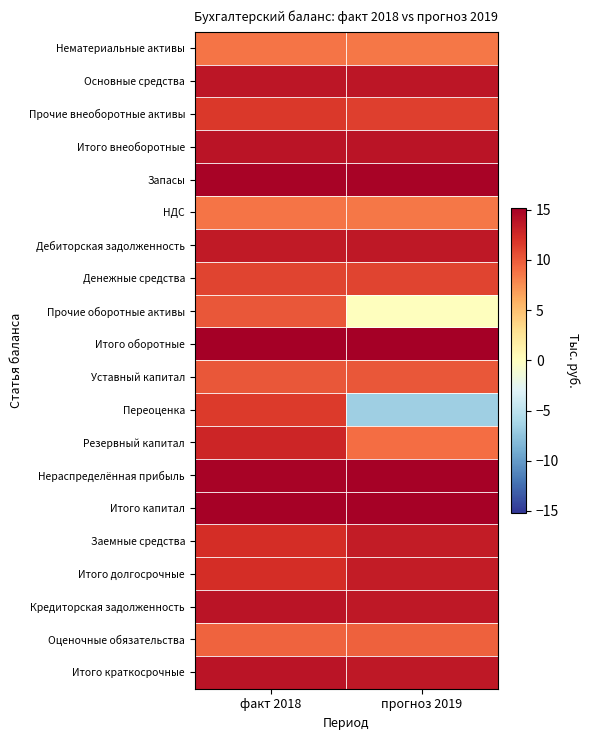

Count the number of data series in this chart.

20